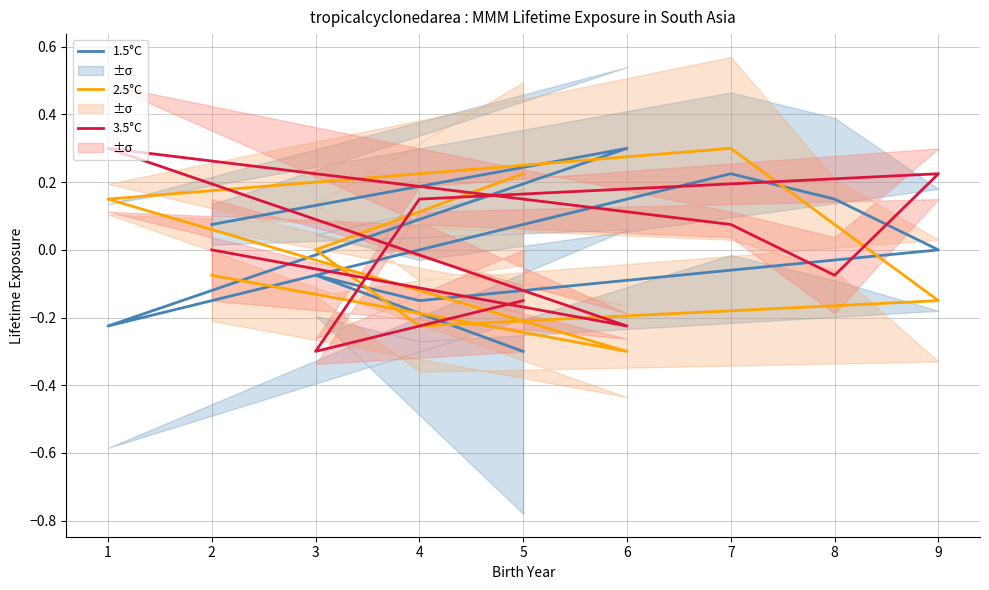

Which series changed the most between 8 and 4?

1.5°C